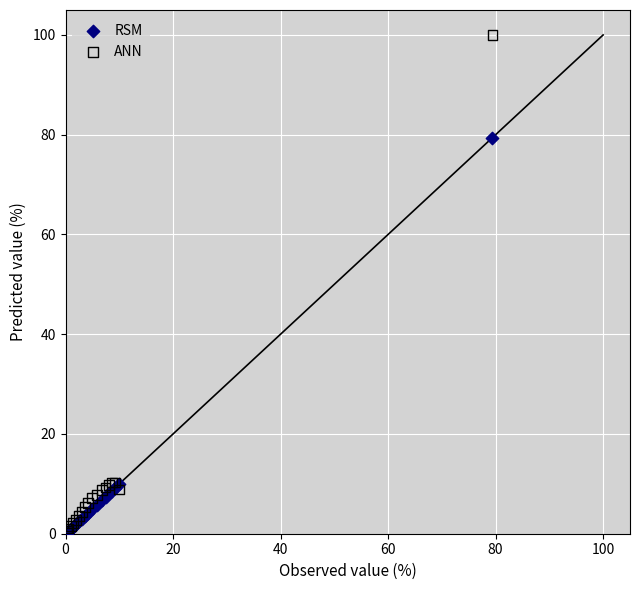

In the ANN series, what Y value is closest to 50?

10.3